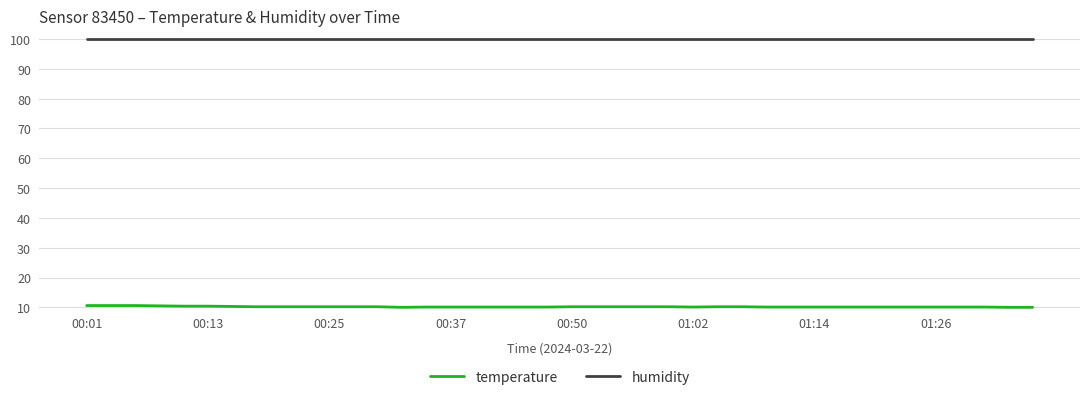

True or false: temperature and humidity cross at least once.

False